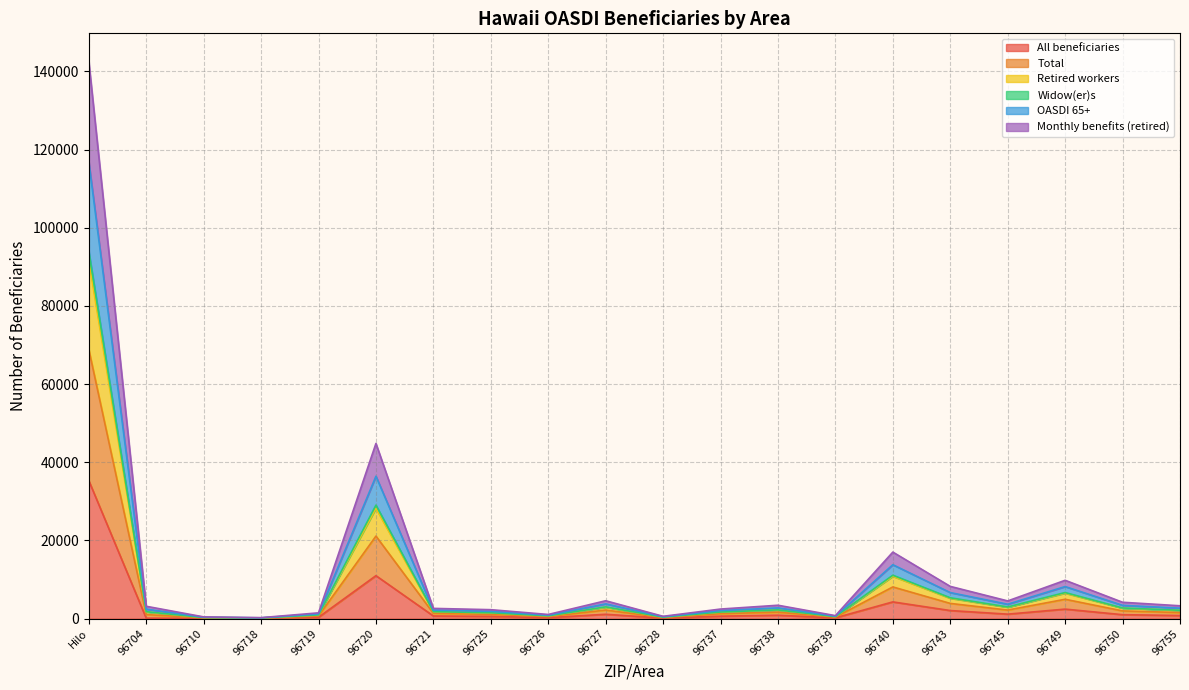

What are all the series names shown in the legend?

All beneficiaries, Total, Retired workers, Widow(er)s, OASDI 65+, Monthly benefits (retired)